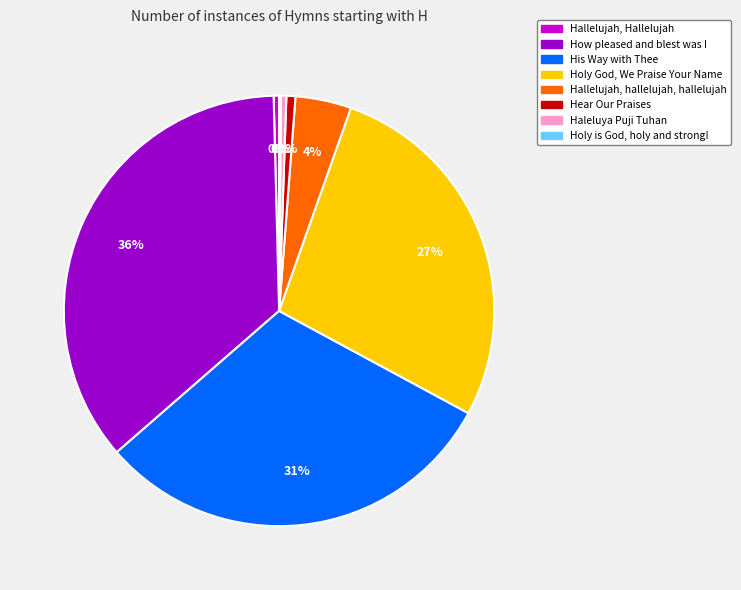

The Hear Our Praises slice represents 9% of the pie. True or false?

False